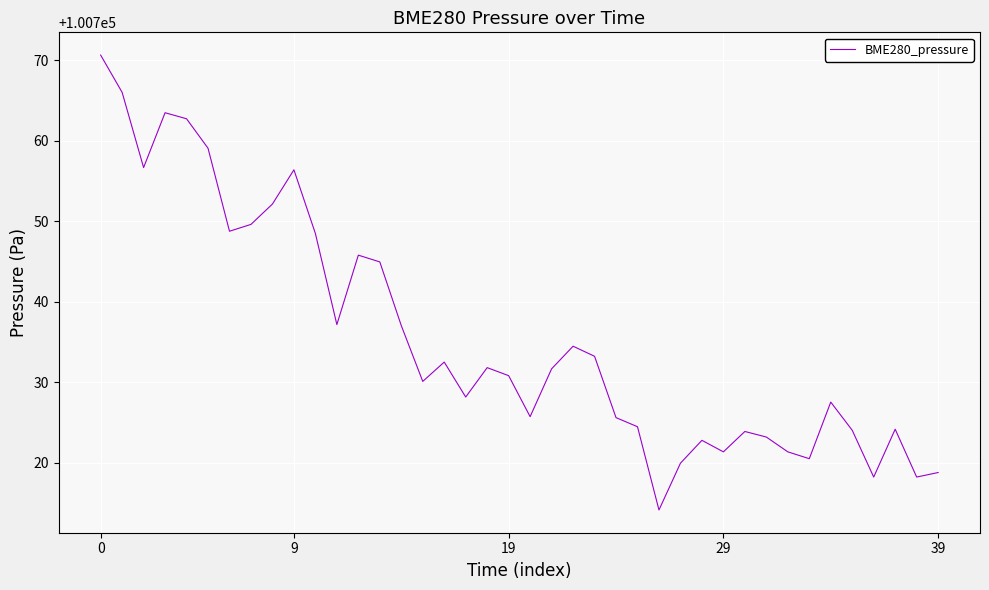

What is the minimum value shown in the chart?

100714.2